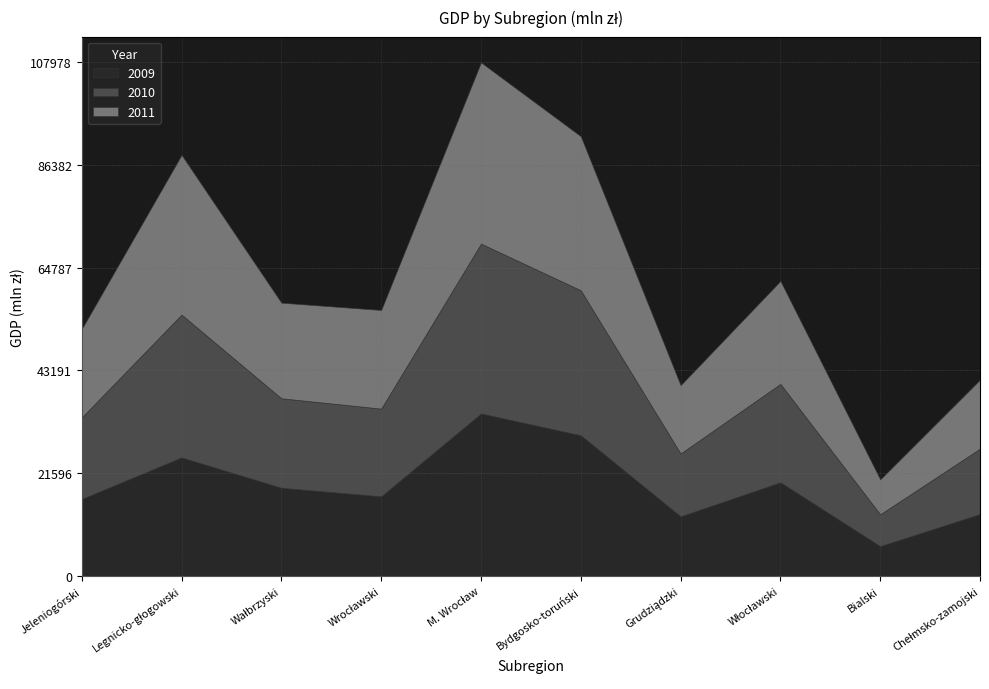

Reading left to right, what are all the values shown in this chart?

2009: Jeleniogórski=16184	Legnicko-głogowski=24929	Wałbrzyski=18543	Wrocławski=16742	M. Wrocław=34165	Bydgosko-toruński=29583	Grudziądzki=12528	Włocławski=19694	Bialski=6267	Chełmsko-zamojski=13023
2010: Jeleniogórski=17159	Legnicko-głogowski=30025	Wałbrzyski=18811	Wrocławski=18439	M. Wrocław=35710	Bydgosko-toruński=30485	Grudziądzki=13221	Włocławski=20690	Bialski=6695	Chełmsko-zamojski=13750
2011: Jeleniogórski=18588	Legnicko-głogowski=33576	Wałbrzyski=20096	Wrocławski=20735	M. Wrocław=38103	Bydgosko-toruński=32375	Grudziądzki=14365	Włocławski=21650	Bialski=7344	Chełmsko-zamojski=14504